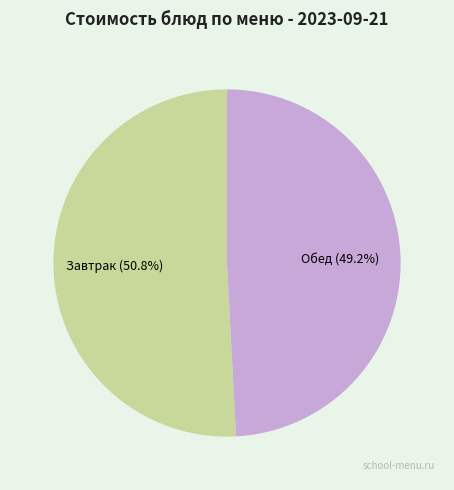

Does any single category account for the majority?

Yes